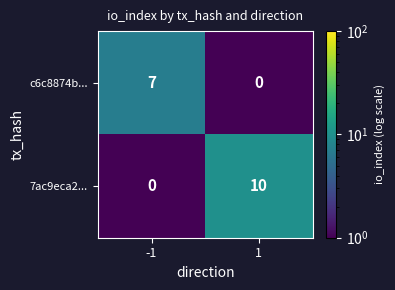

List the series in order of their peak value, lowest first.

c6c8874b..., 7ac9eca2...